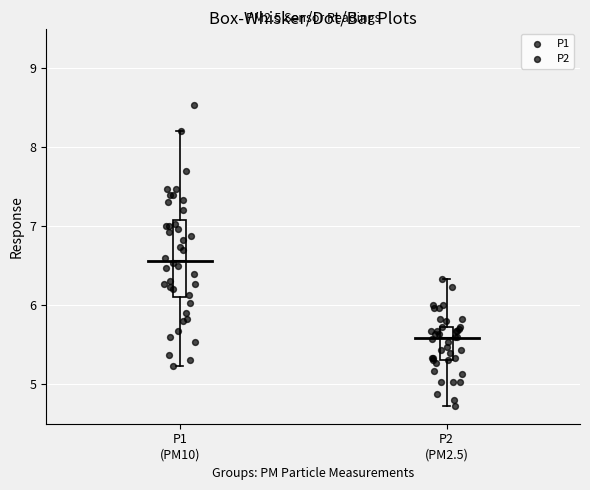

Comparing the boxes themselves (not the whiskers), which one is the tallest?

P1 (PM10)